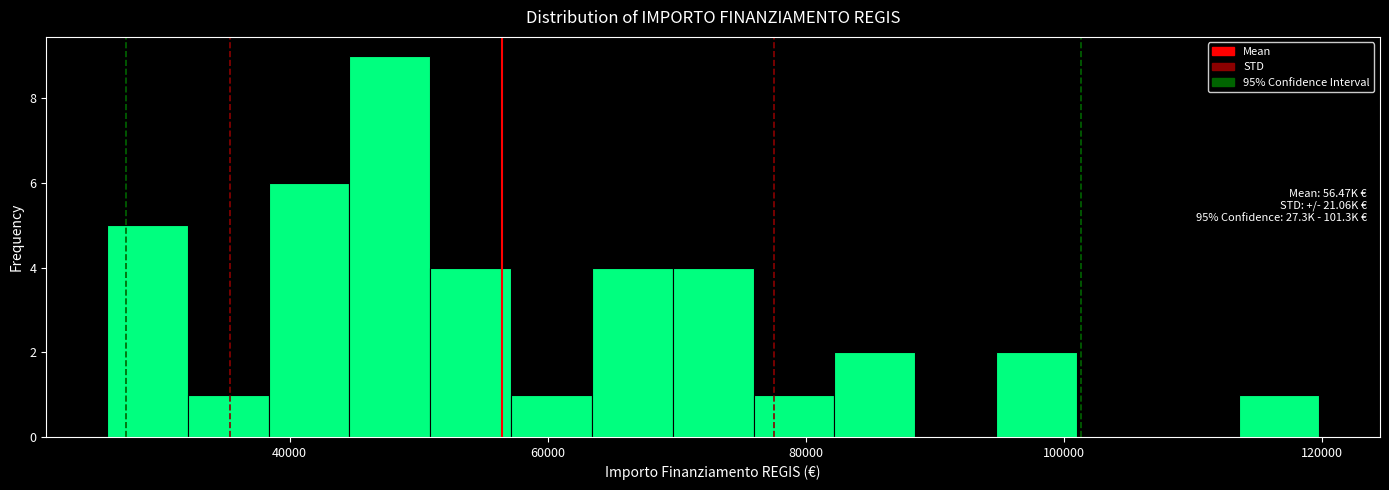

Around what value on the x-axis is the tallest bar? Give the approximate position of its centre, as read against the axis.

48000